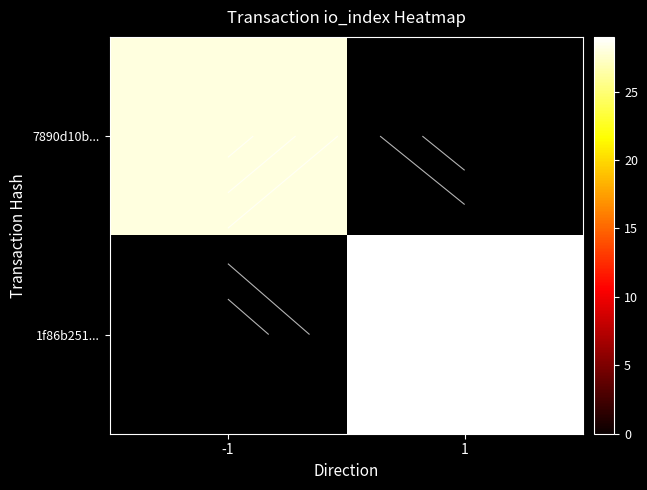

Which label corresponds to the largest value in the chart?

1